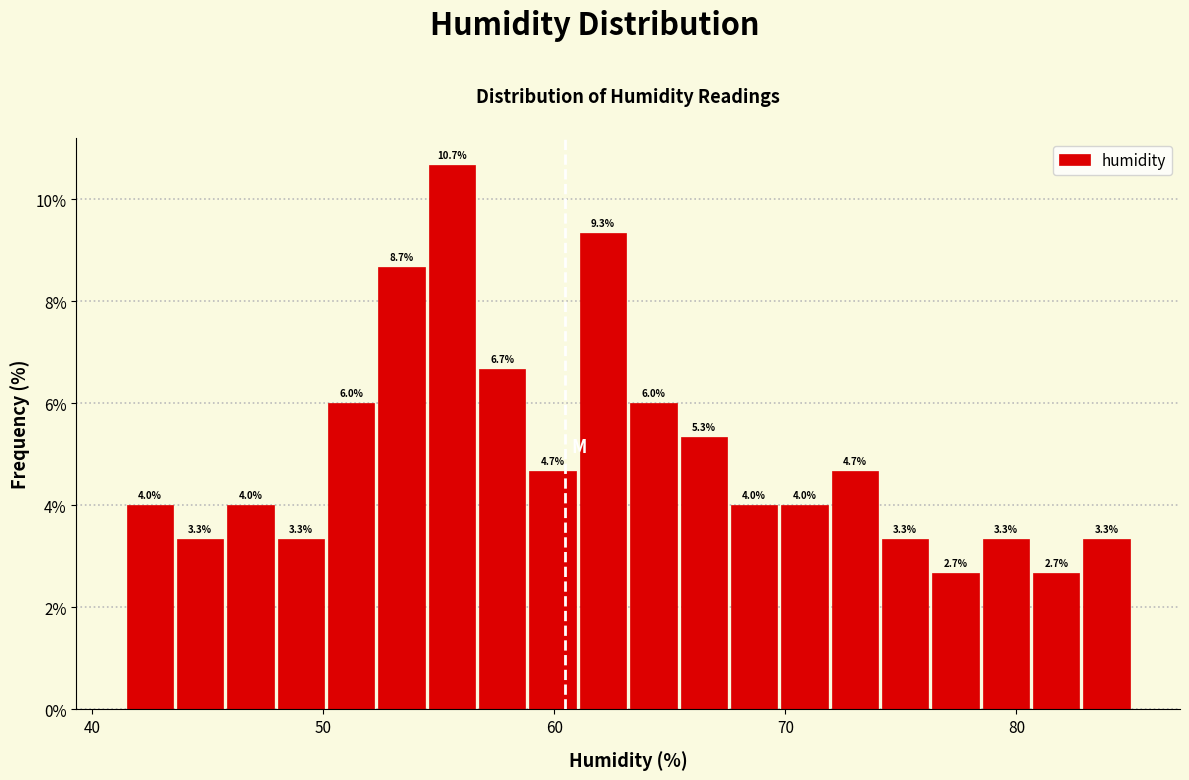

Around what value on the x-axis is the tallest bar? Give the approximate position of its centre, as read against the axis.

56